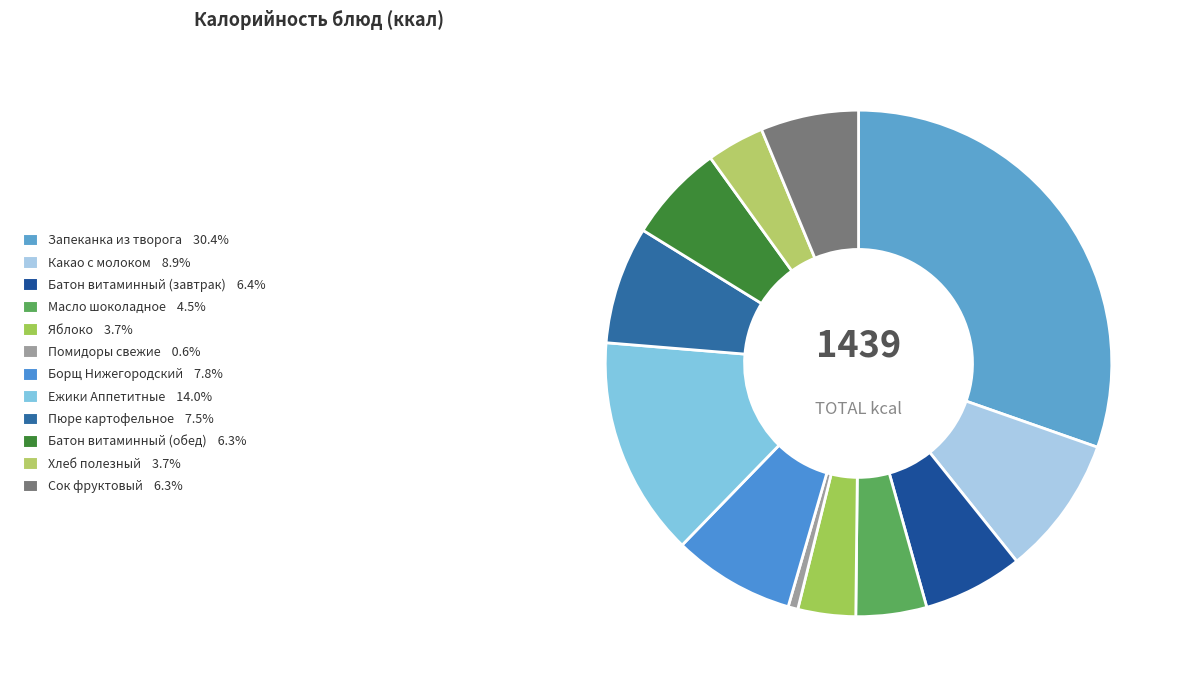

How many segments does this pie chart have?

12